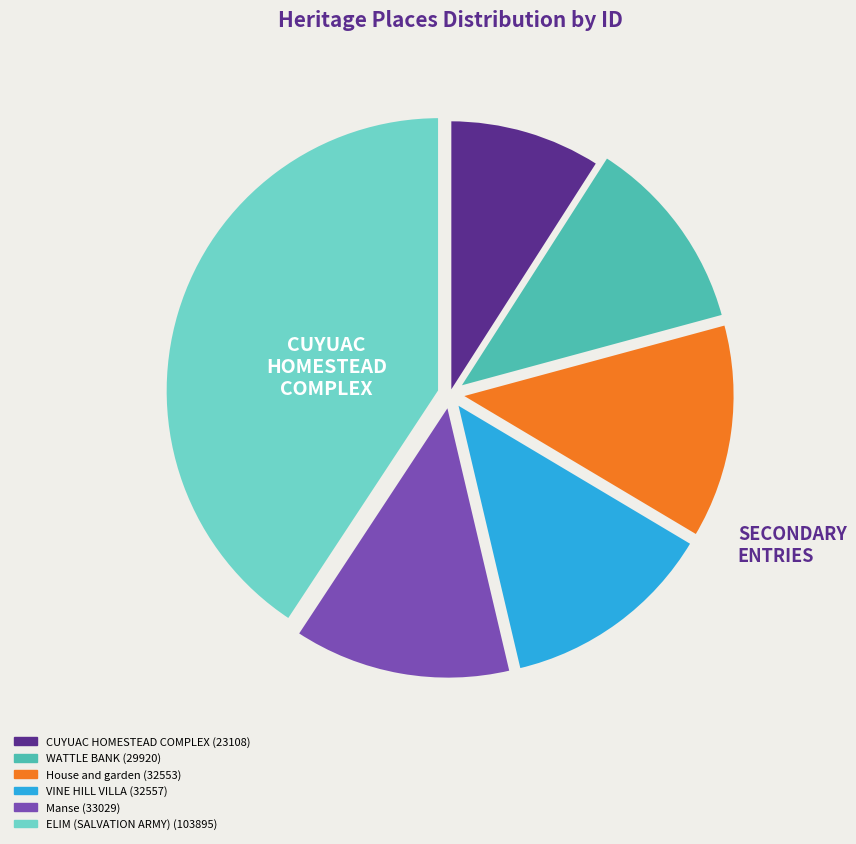

Does any single category account for the majority?

No